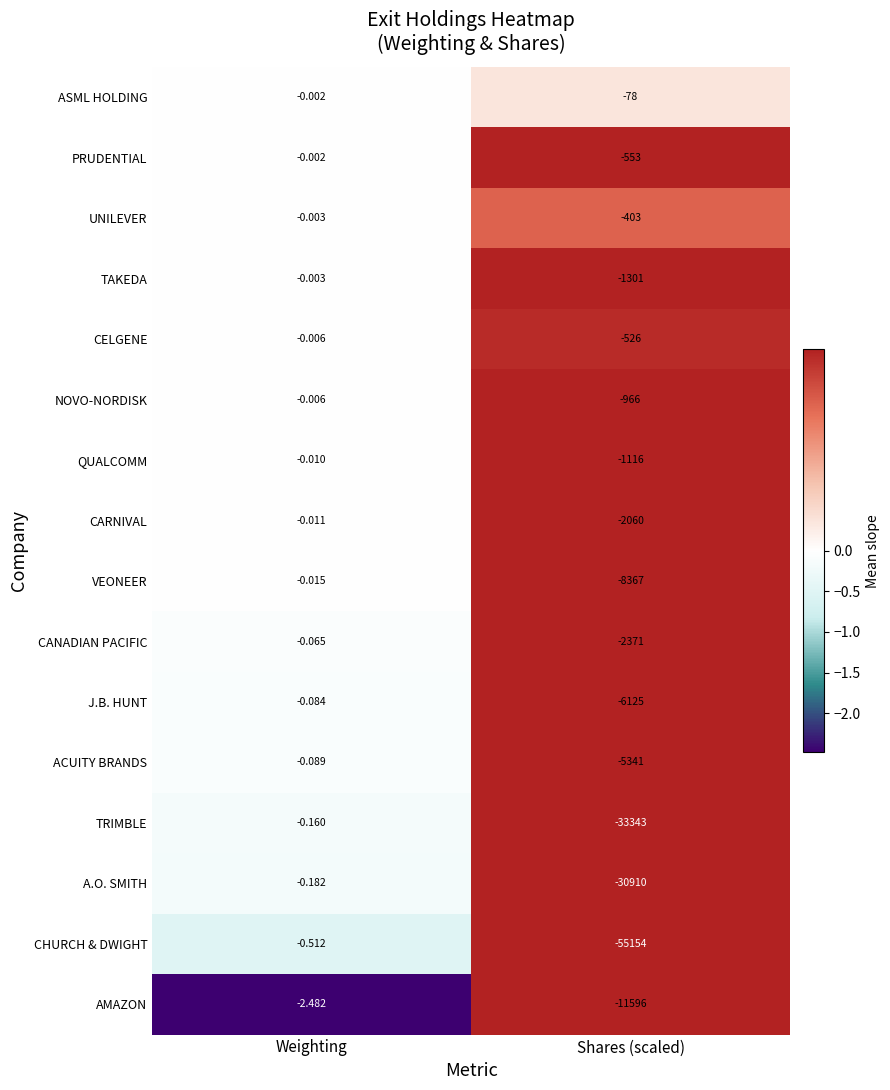

List the labels in order of TRIMBLE value, largest first.

Weighting, Shares (scaled)